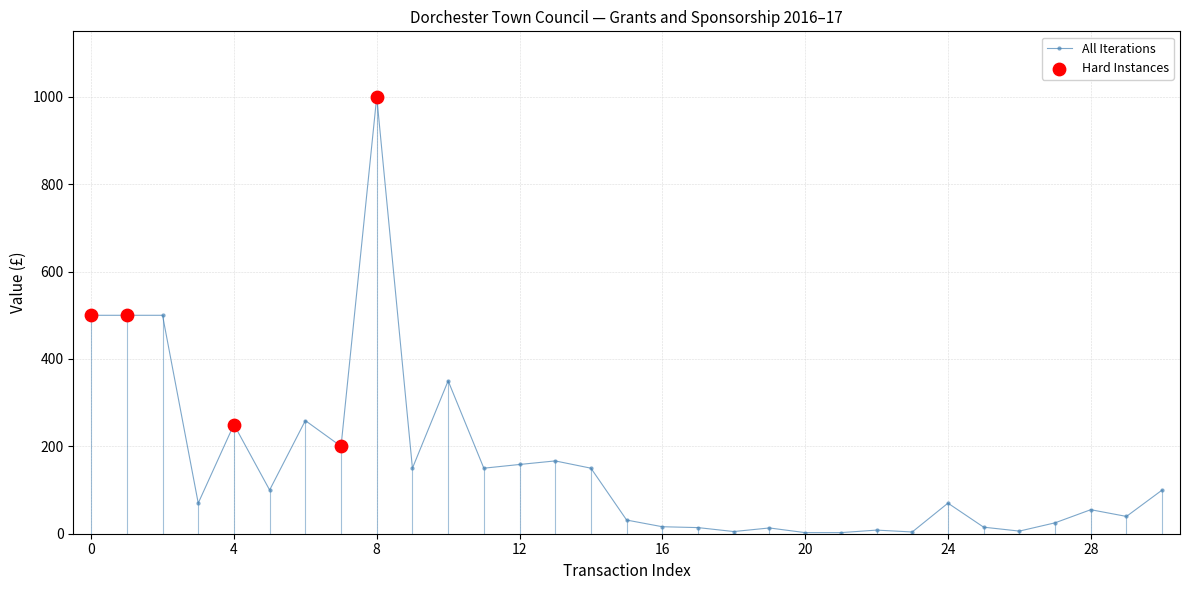

What is the difference between the maximum and minimum values?

997.5